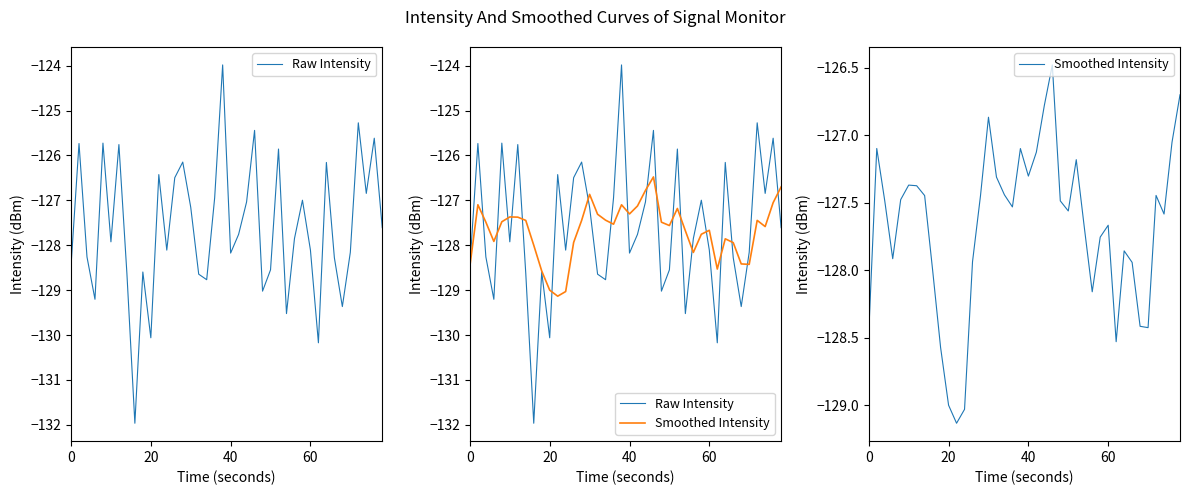

What is the value of the Raw Intensity point at the 36th from the left?

-128.2